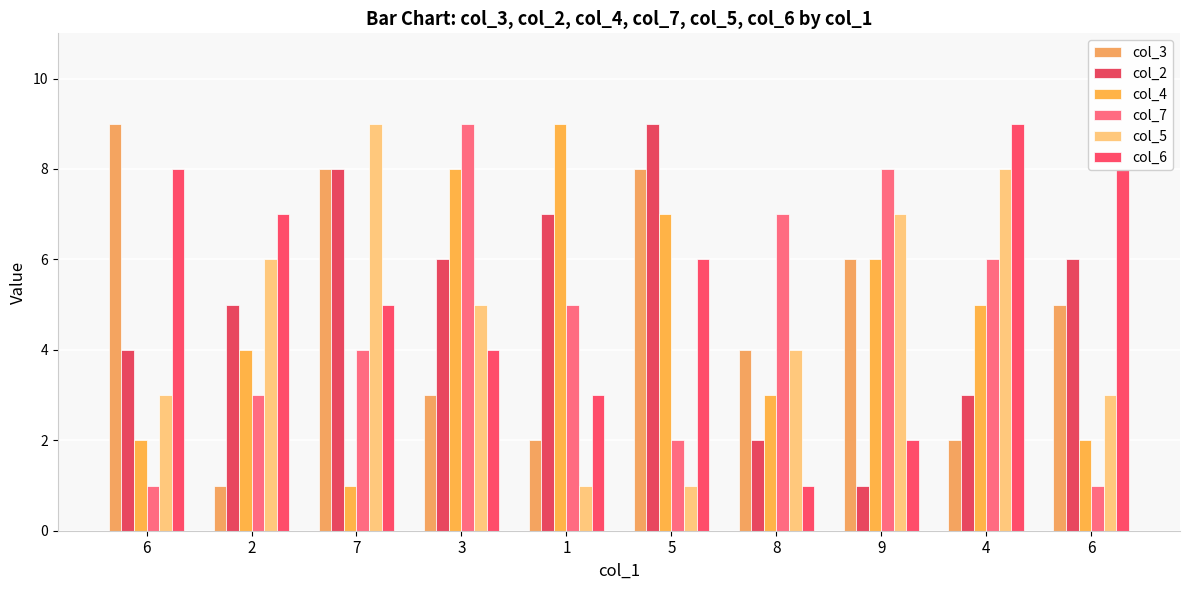

What is the difference between the second highest and minimum values in the col_4 series?

7